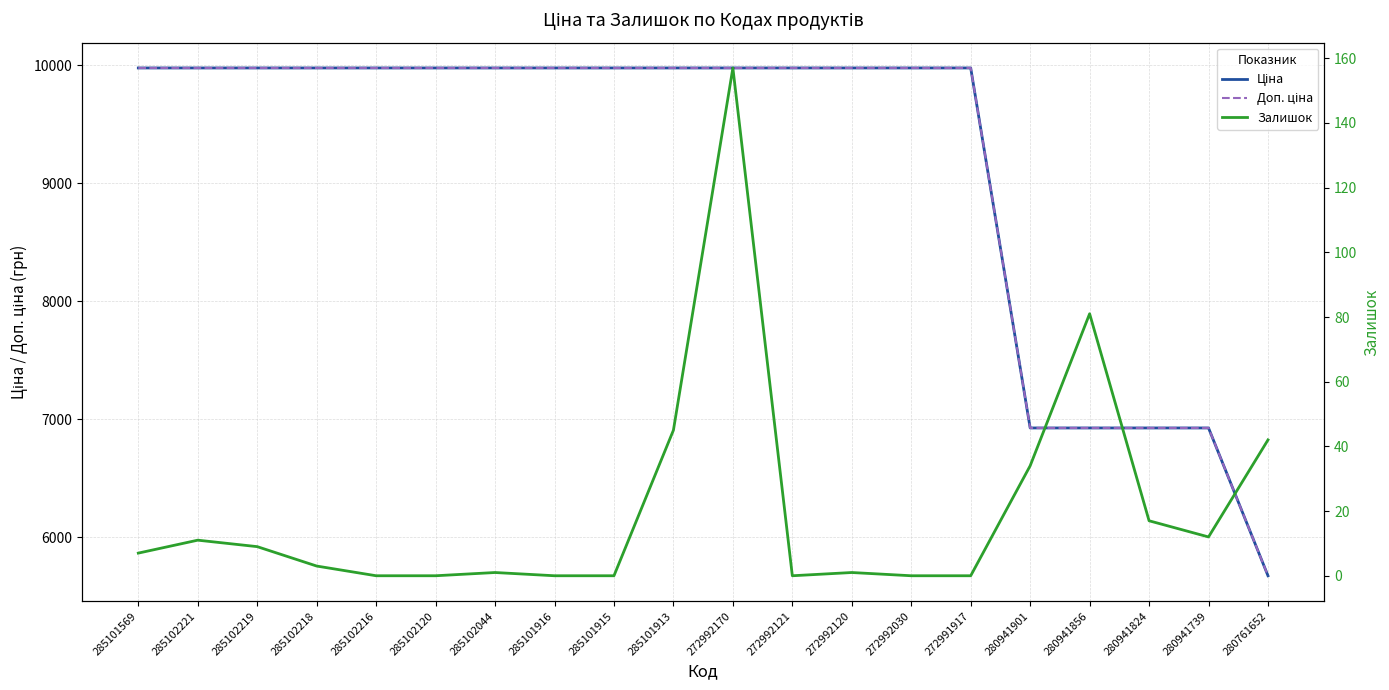

The value of Ціна at 272992121 is 16371.8. True or false?

False